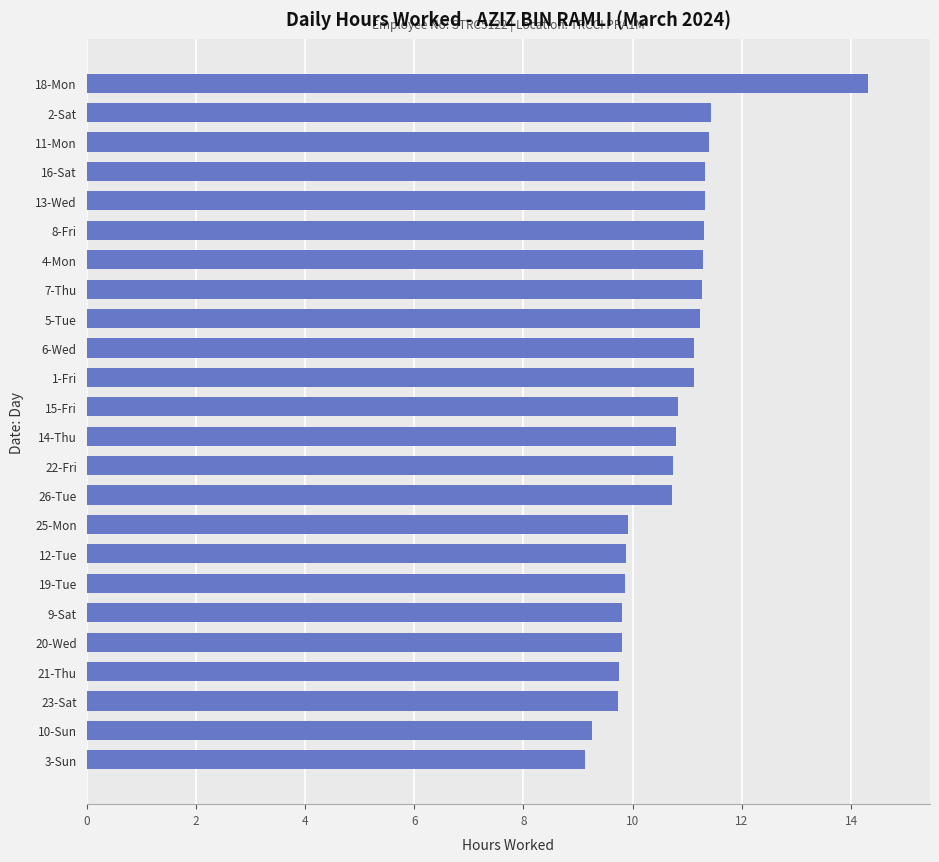

What is the ratio of the value at 21-Thu to the value at 3-Sun?

1.1